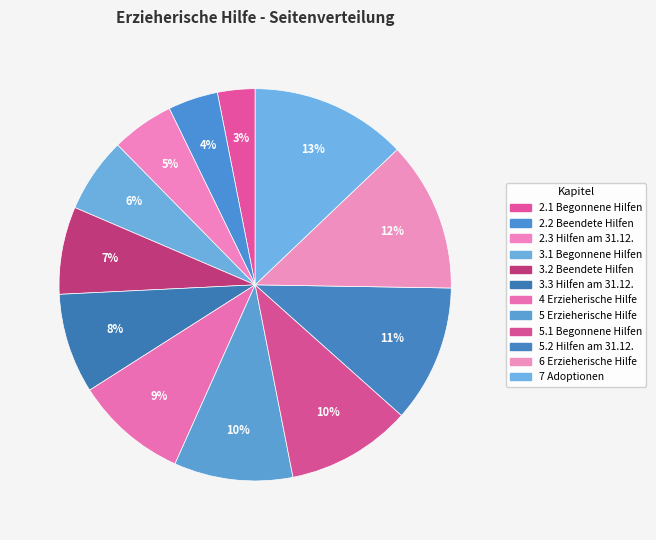

Approximately how many times larger is the value at 3.2 Beendete Hilfen compared to 3.1 Begonnene Hilfen?

1.2